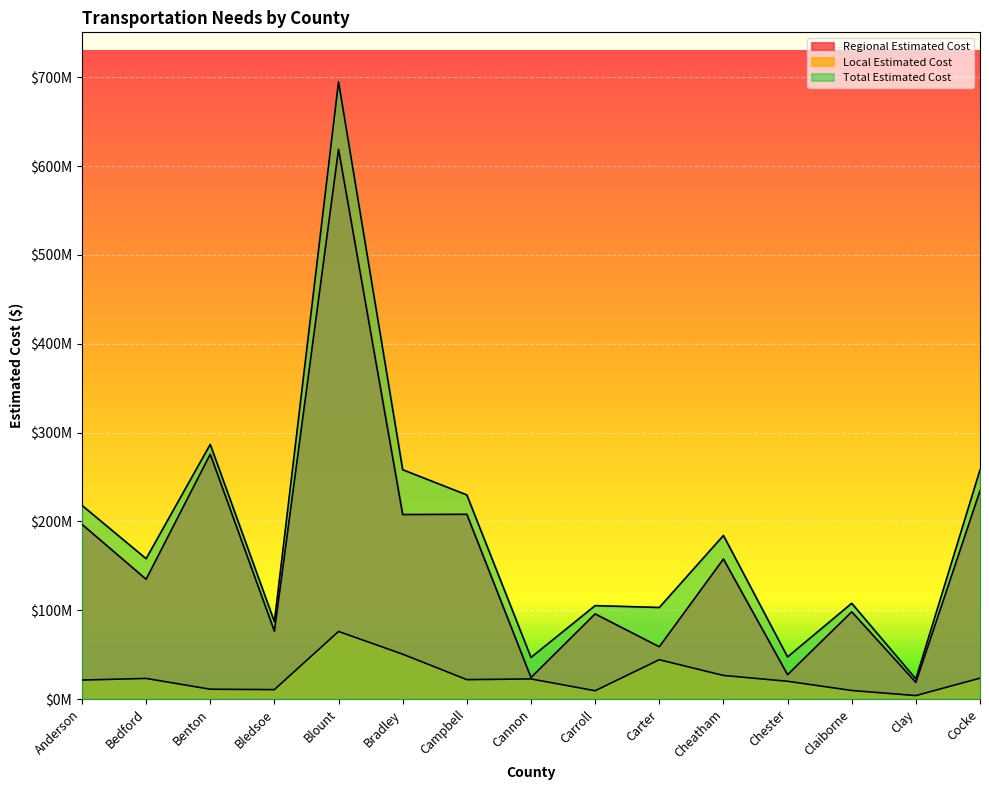

What is the difference between the Total Estimated Cost values at Carter and Benton?

183648894